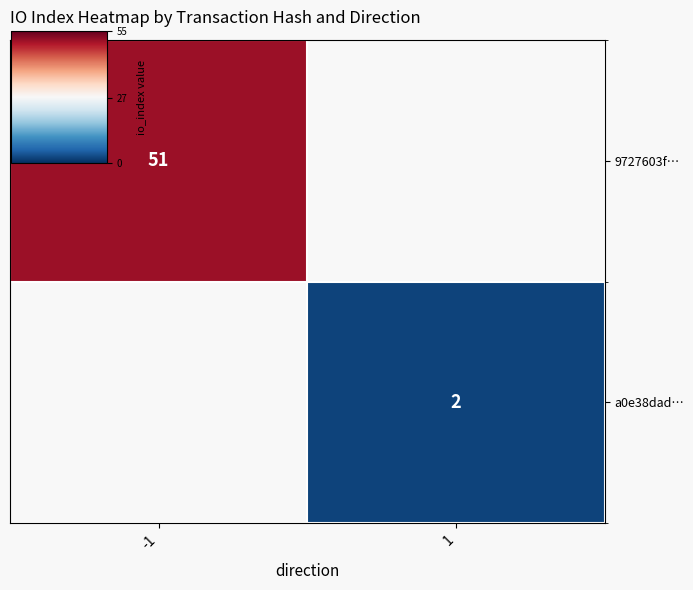

How many series are shown in this chart?

2